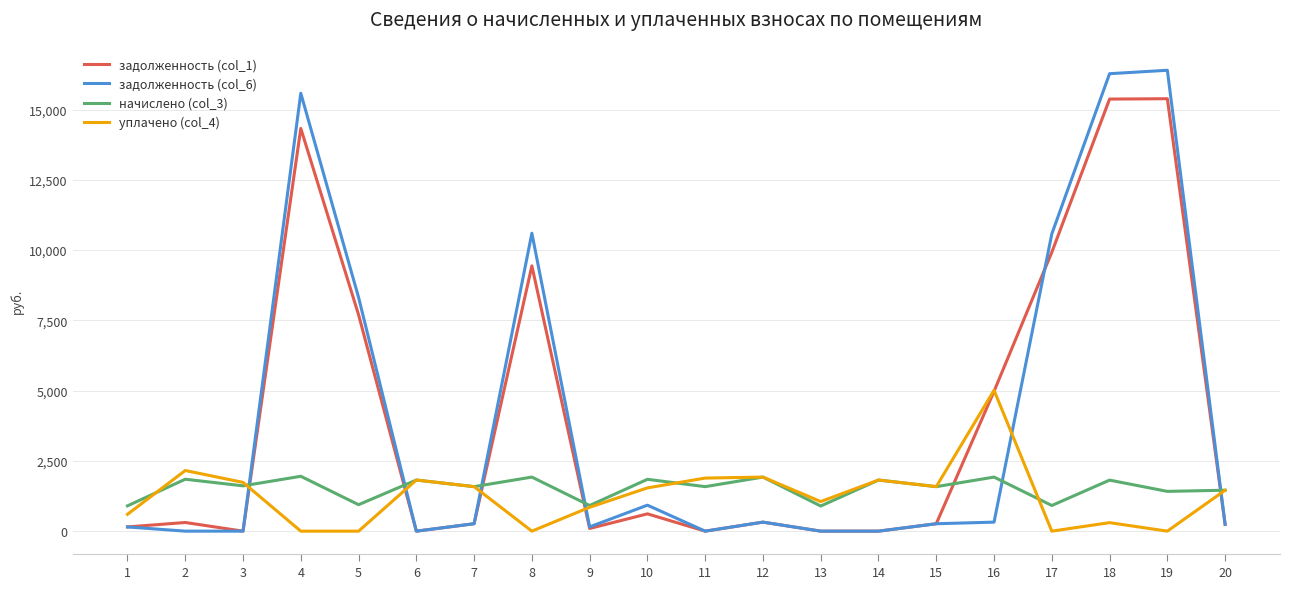

The value of задолженность (col_1) at 5 is 12517.8. True or false?

False